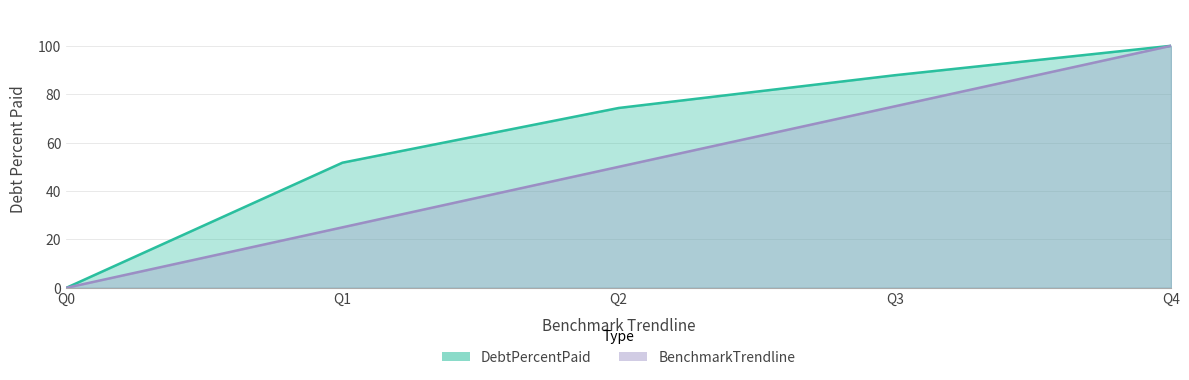

Reading right to left, extract all data points from this chart.

DebtPercentPaid: 100.0	87.8	74.3	51.7	0.0
BenchmarkTrendline: 100.0	75.0	50.0	25.0	0.0